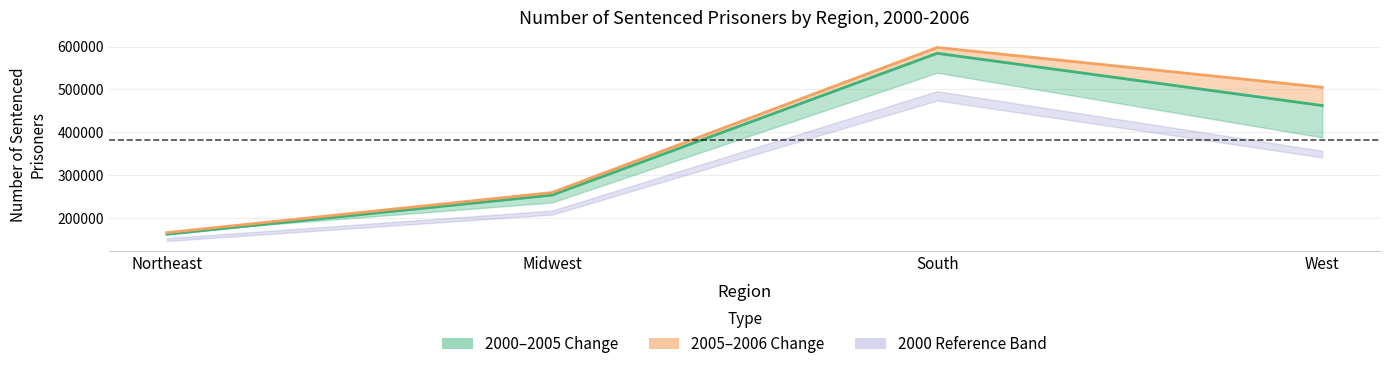

Read the 2005 Count value at Northeast, to the nearest 50.

162400